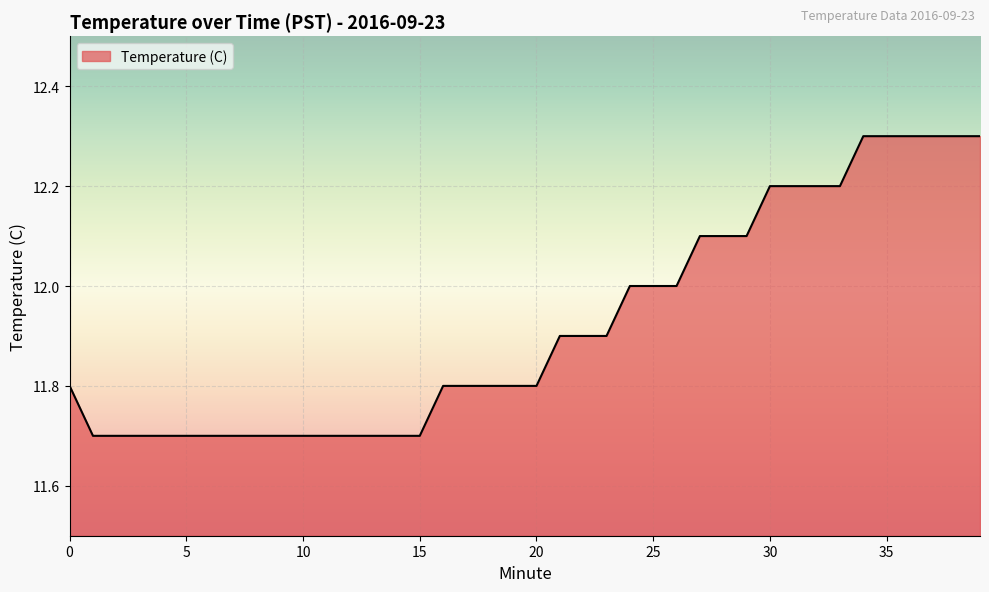

What is the maximum value shown in the chart?

12.3